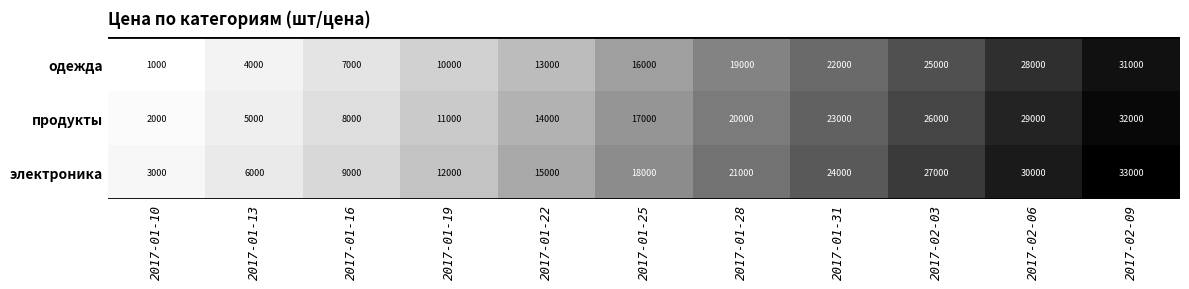

What is the difference between the maximum and minimum values in the электроника series?

30000